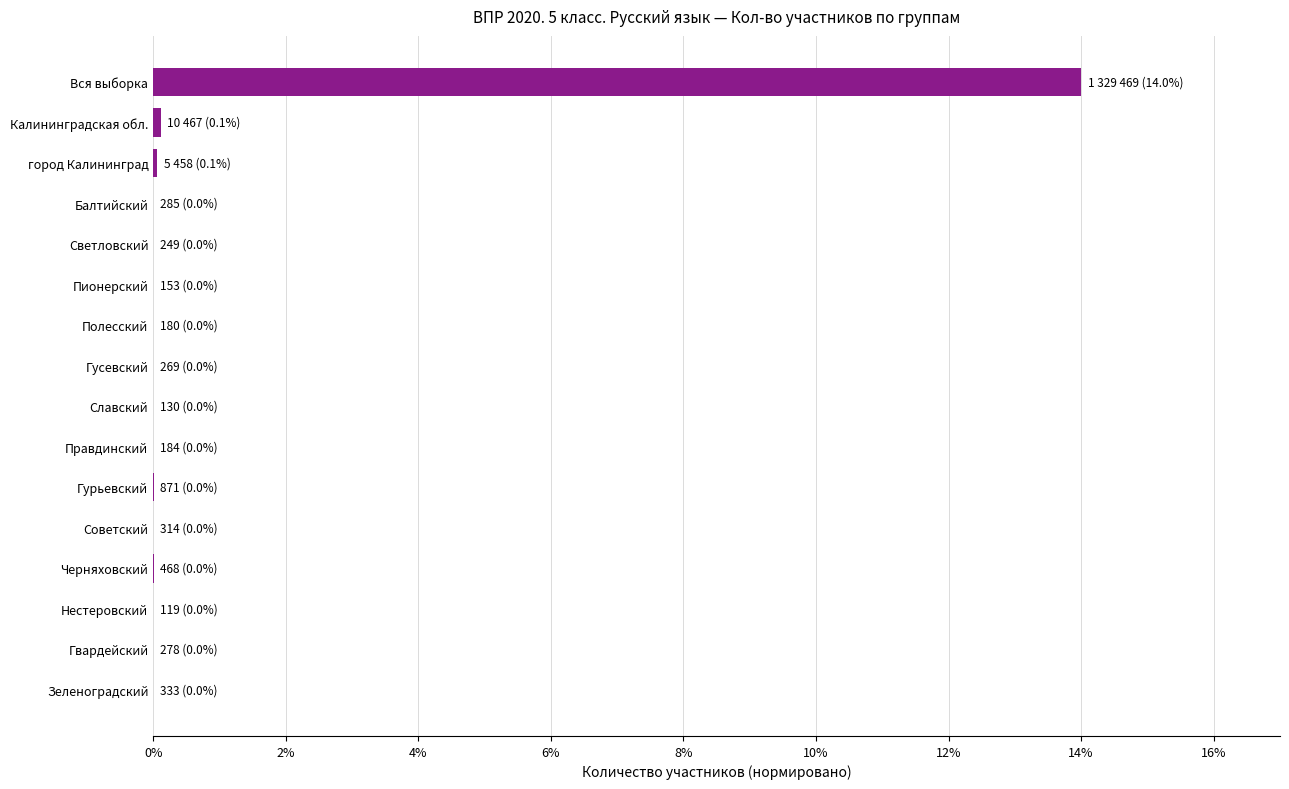

What is the maximum value shown in the chart?

14.0